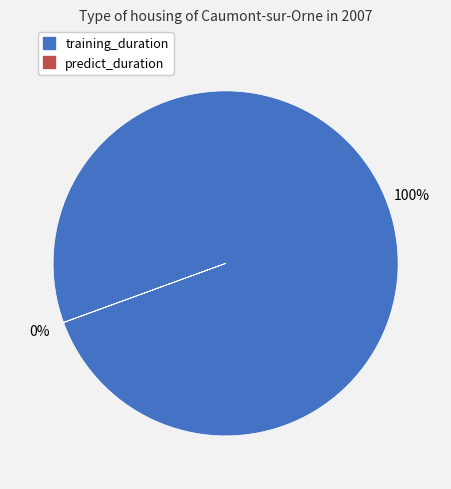

What is the largest slice in the pie chart?

training_duration